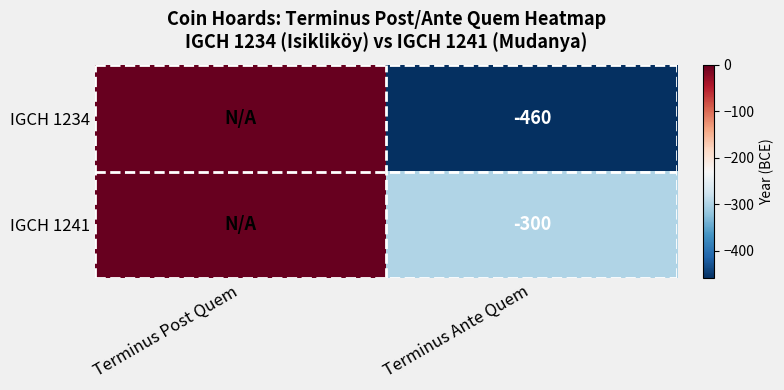

At which category does the chart reach its peak across all series?

Terminus Post Quem